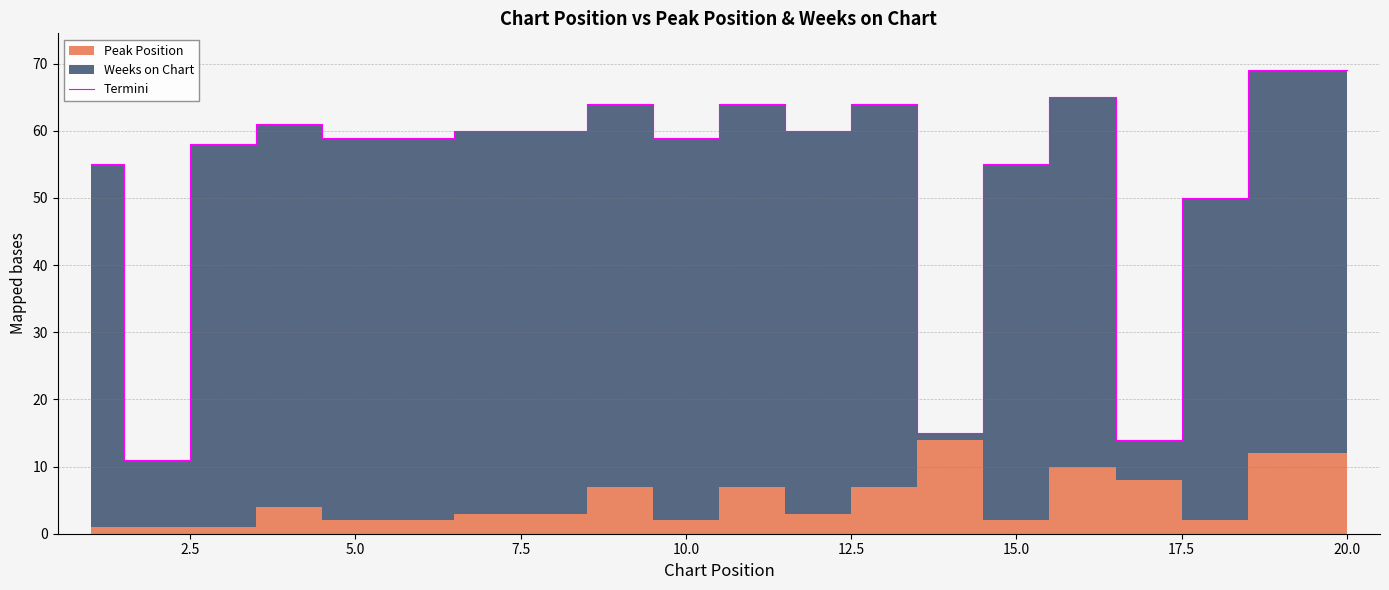

What is the maximum value shown in the chart?

69